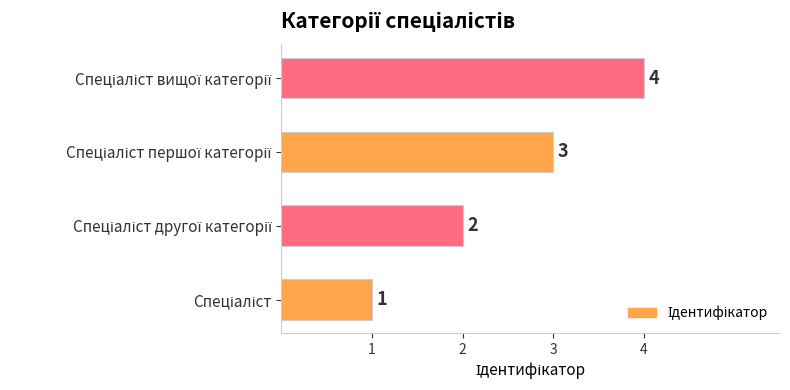

What is the greatest value displayed?

4